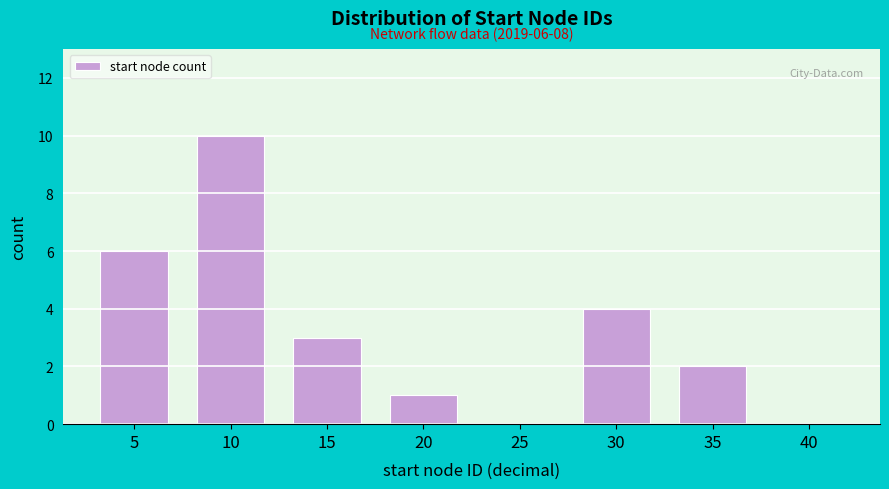

Reading left to right, extract all data points from this chart.

5=6	10=10	15=3	20=1	25=0	30=4	35=2	40=0